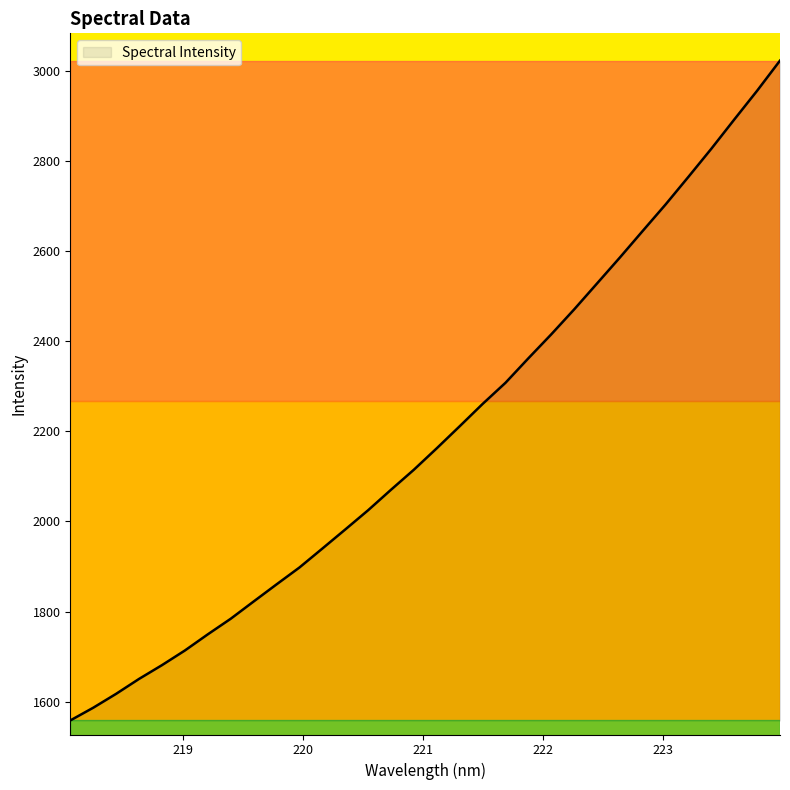

What is the difference between the maximum and minimum values?

1463.7